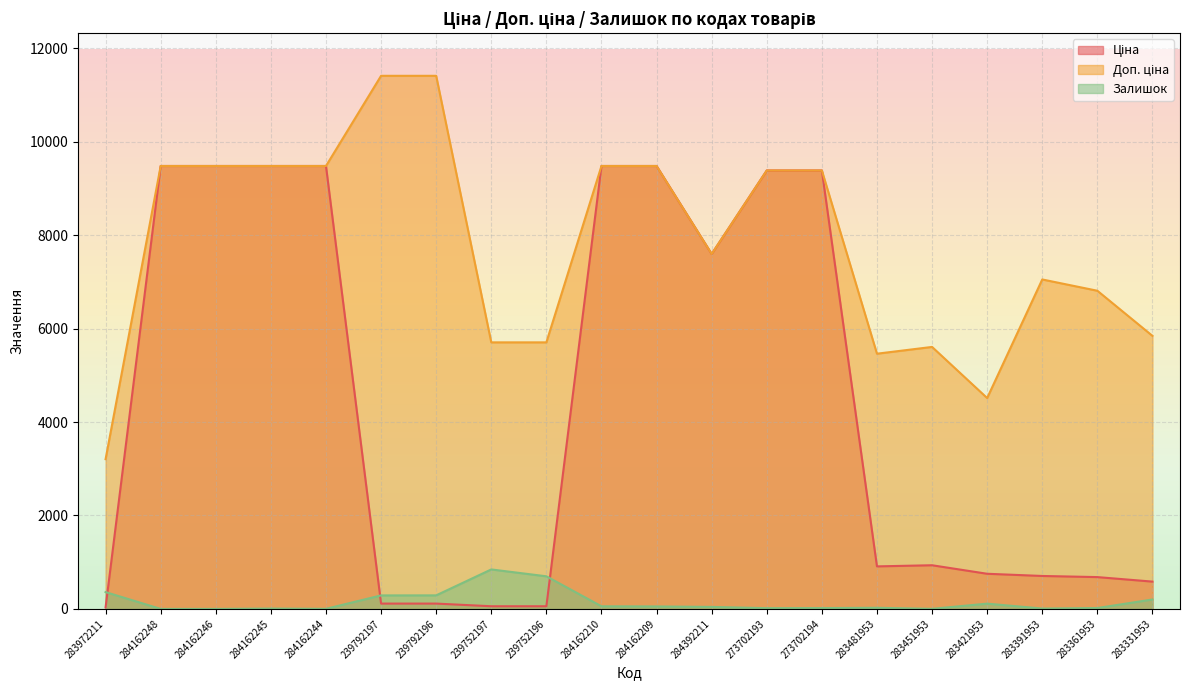

What is the sum of all Залишок values?

3046.0